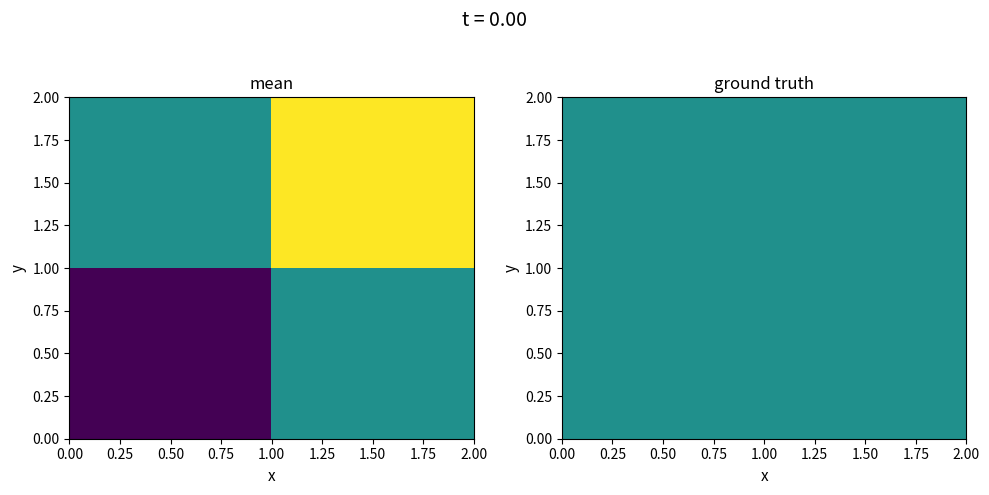

What is the smallest value displayed?

-1